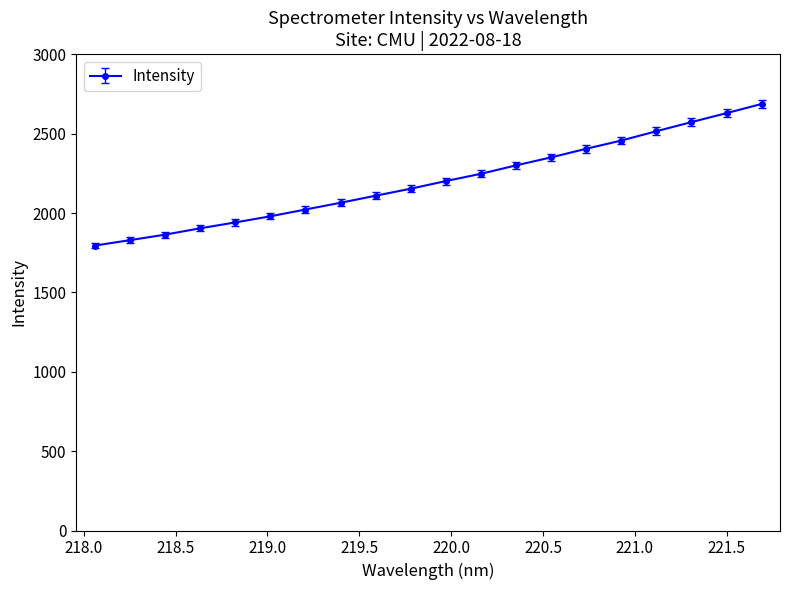

What is the value of the 4th point from the left?

1903.8